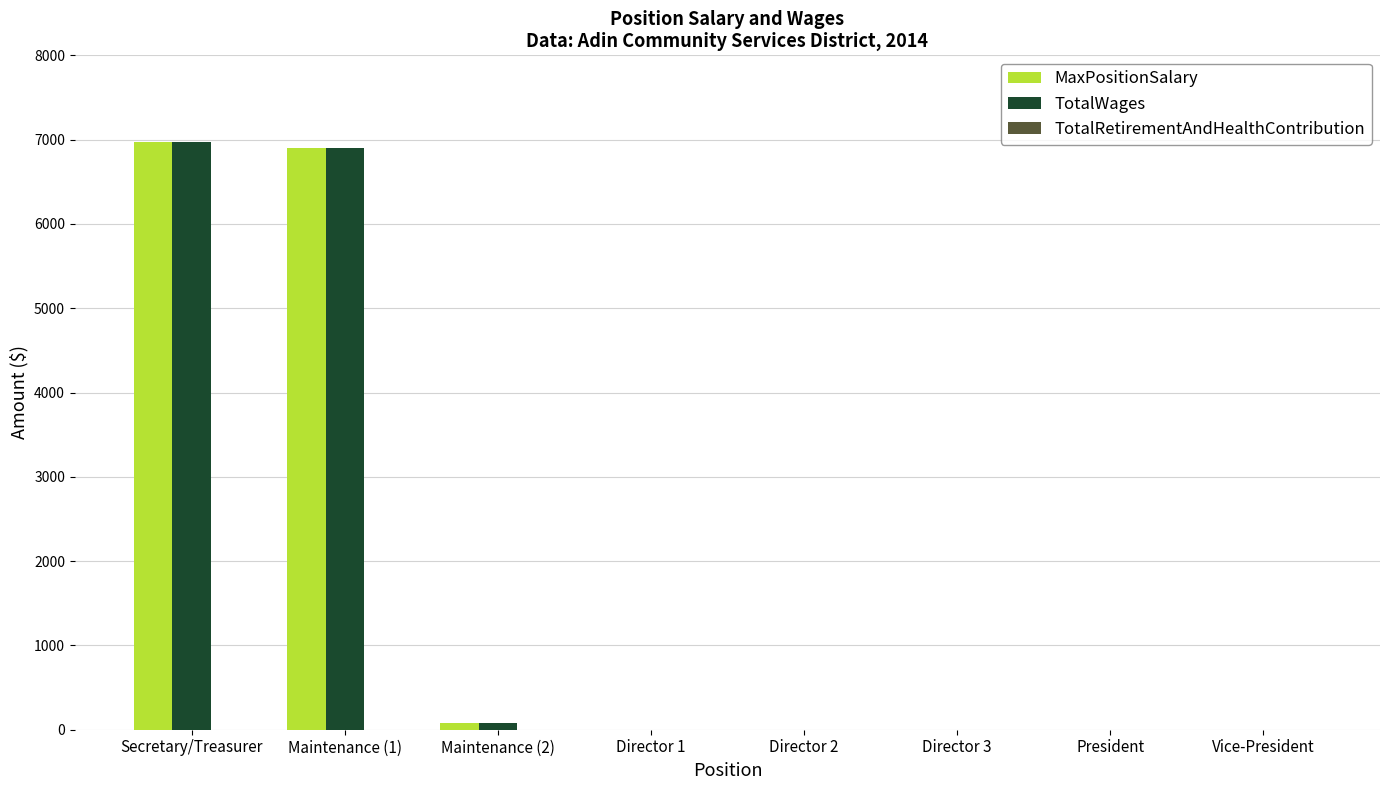

Does the chart contain stacked bars?

No